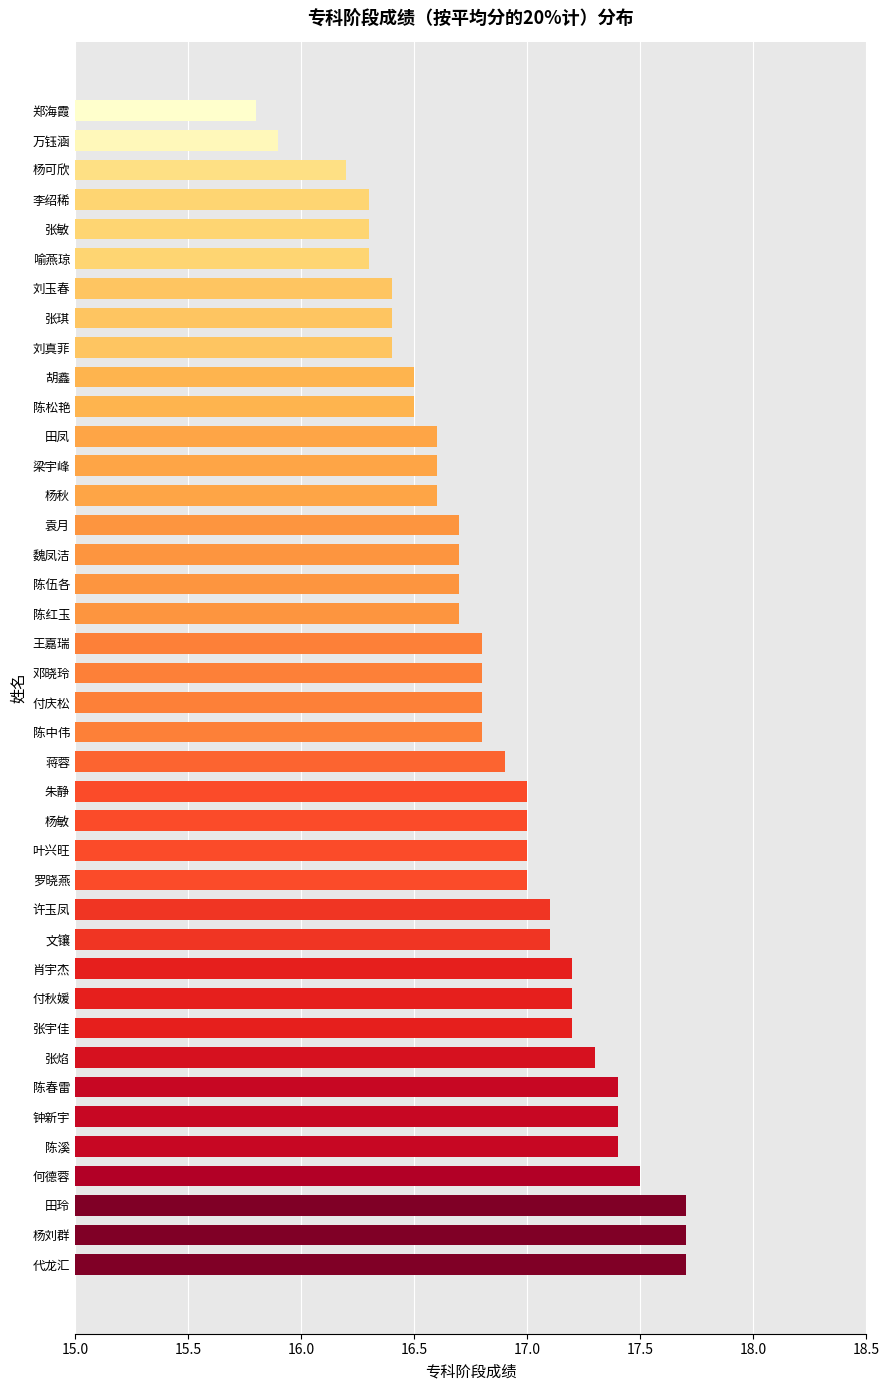

What is the minimum value shown in the chart?

15.8